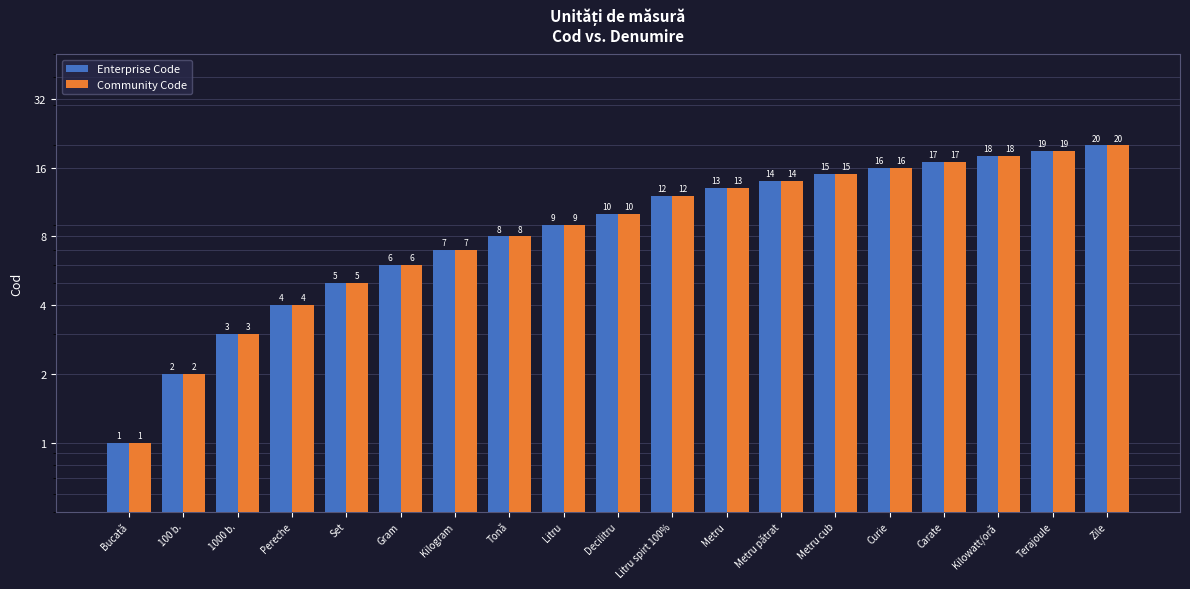

Are the bars grouped side by side (vs. stacked)?

Yes